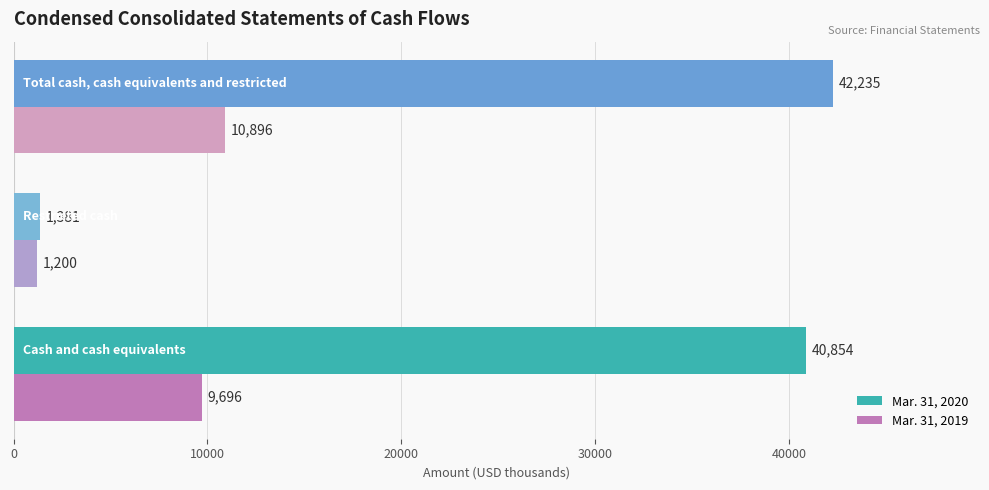

Which series has the widest spread of values?

Mar. 31, 2020